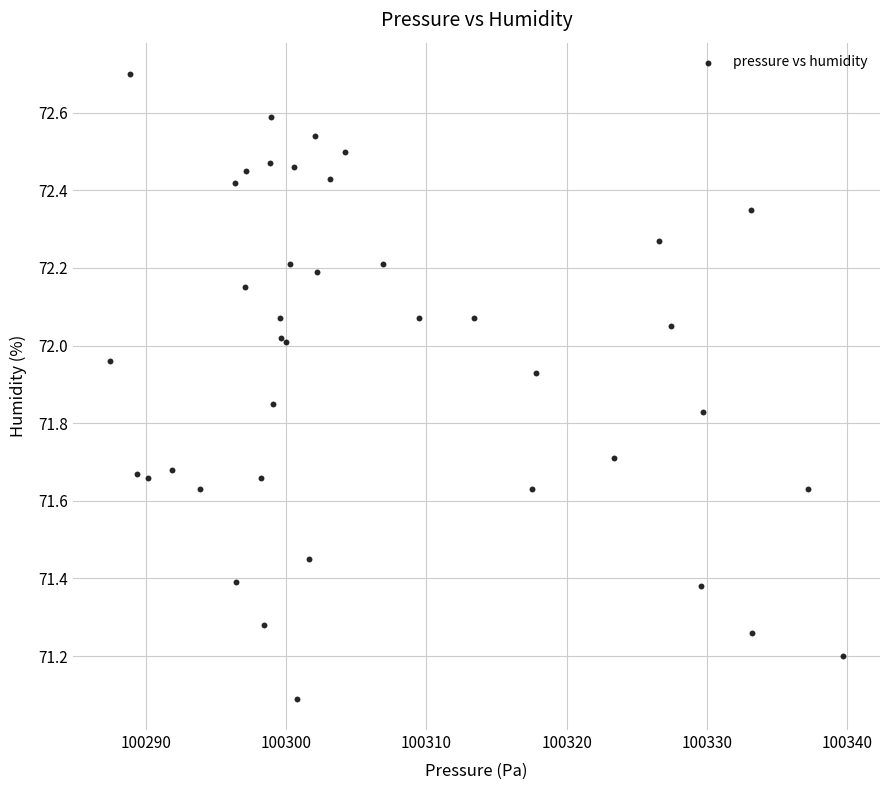

What Y value in the scatter plot is closest to 71?

71.1